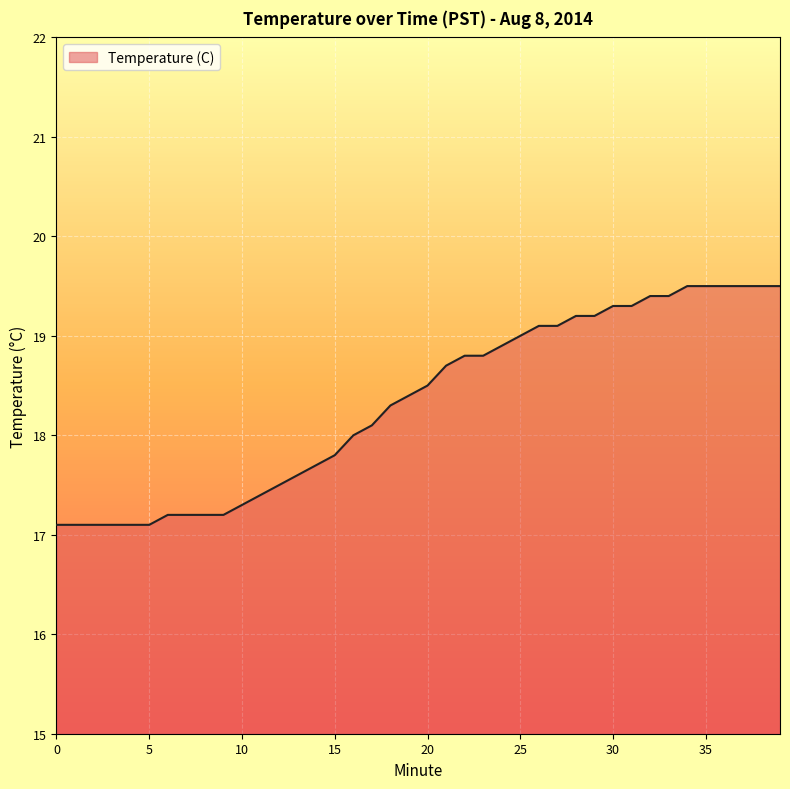

What is the maximum value shown in the chart?

19.5